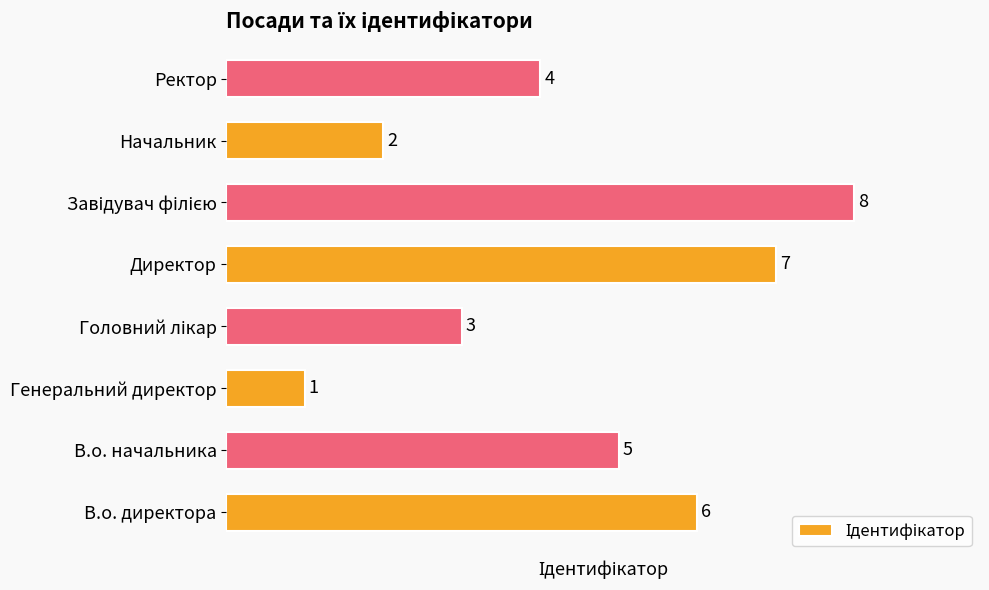

How many values are between 3 and 7?

5